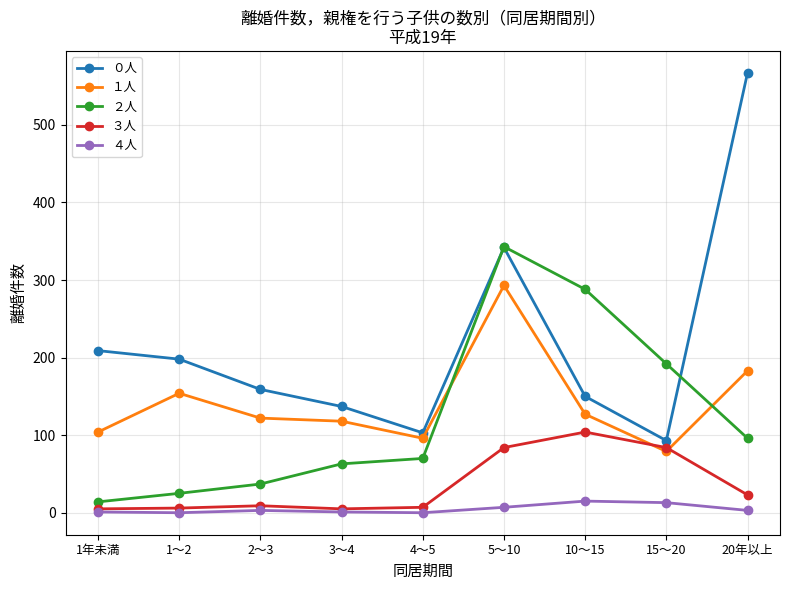

How many lines are shown in the chart?

5